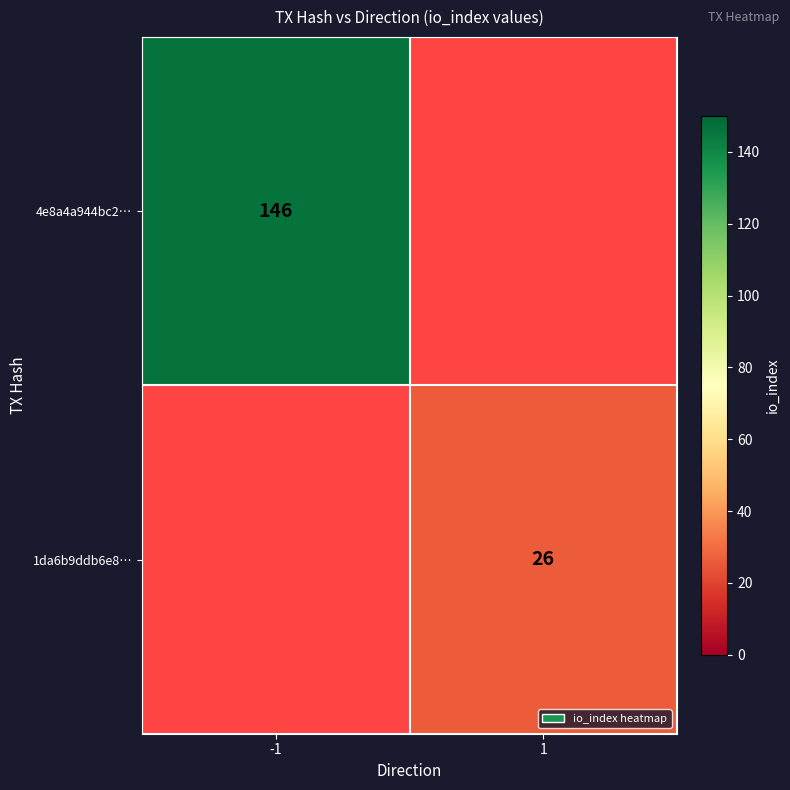

The 4e8a4a944bc2… series shows 260 at -1. True or false?

False